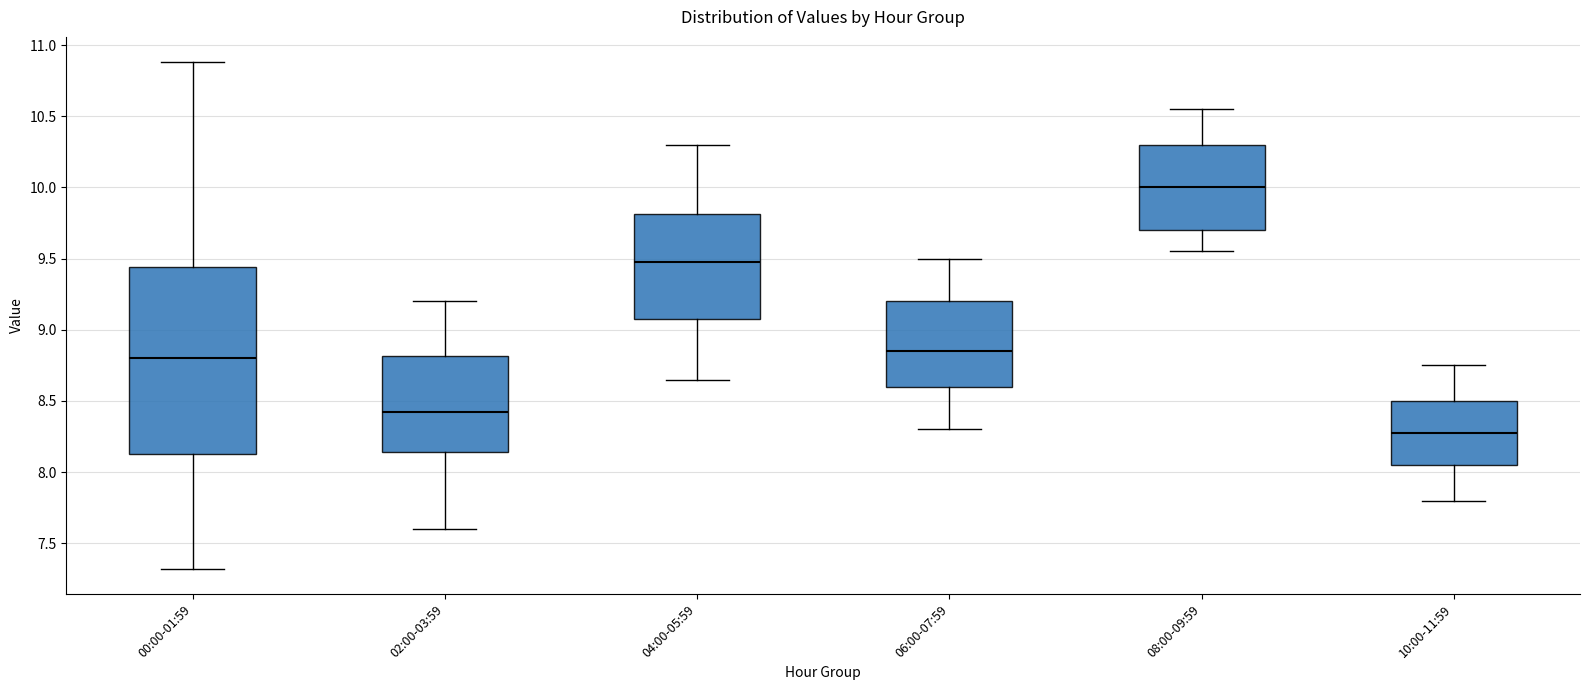

Which box is the tallest, from its lower edge to its upper edge?

00:00-01:59